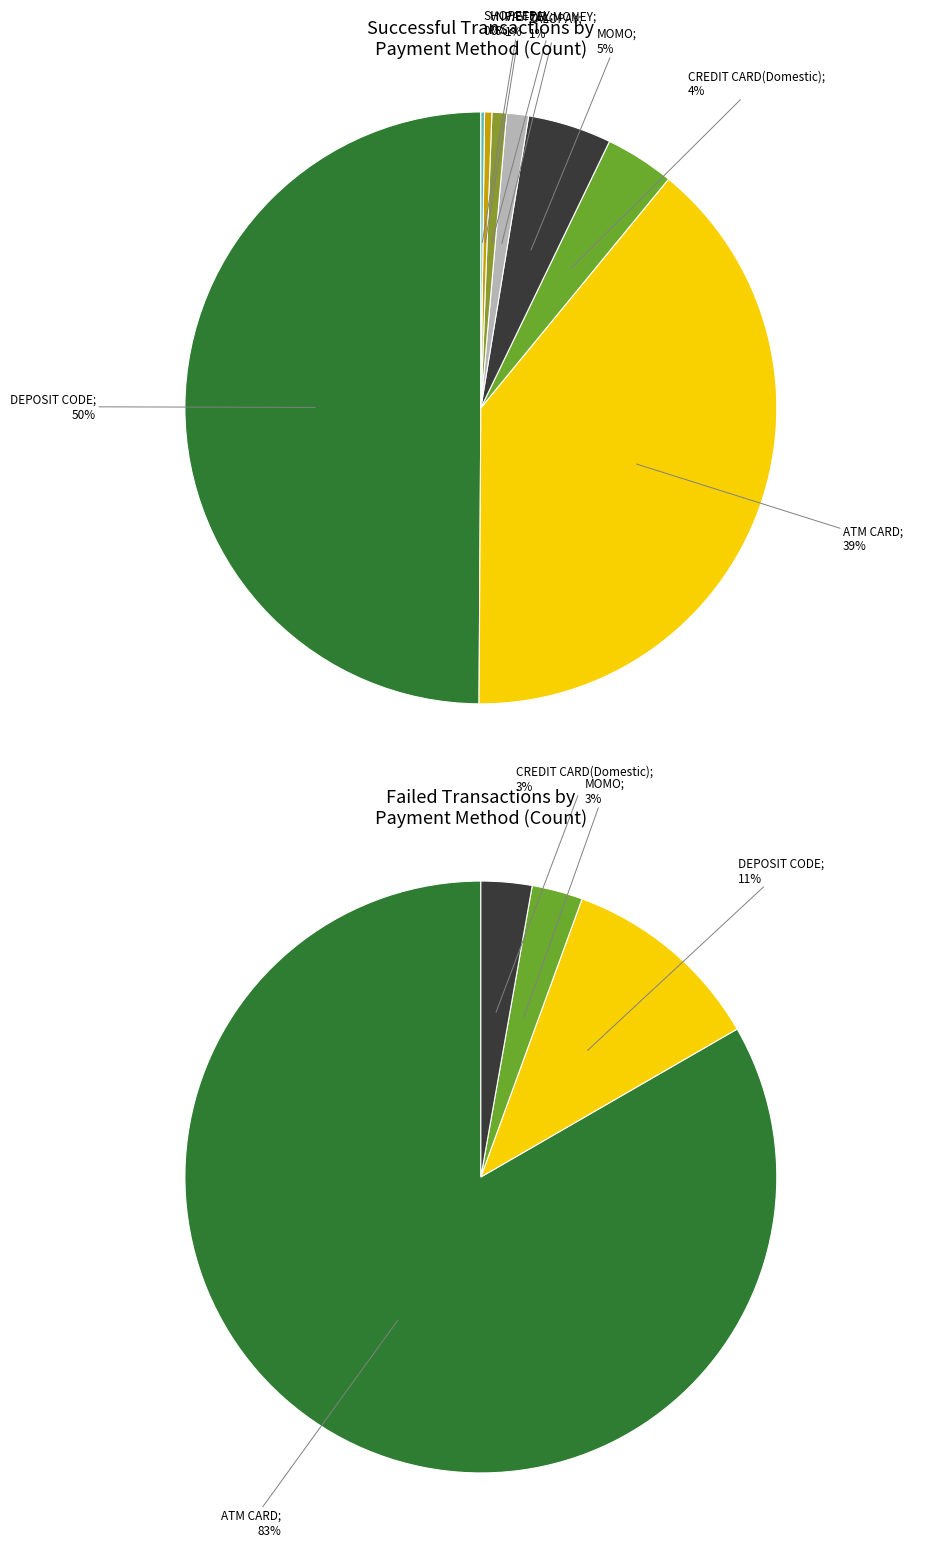

Which has a higher value, VIETTEL MONEY or DEPOSIT CODE?

DEPOSIT CODE